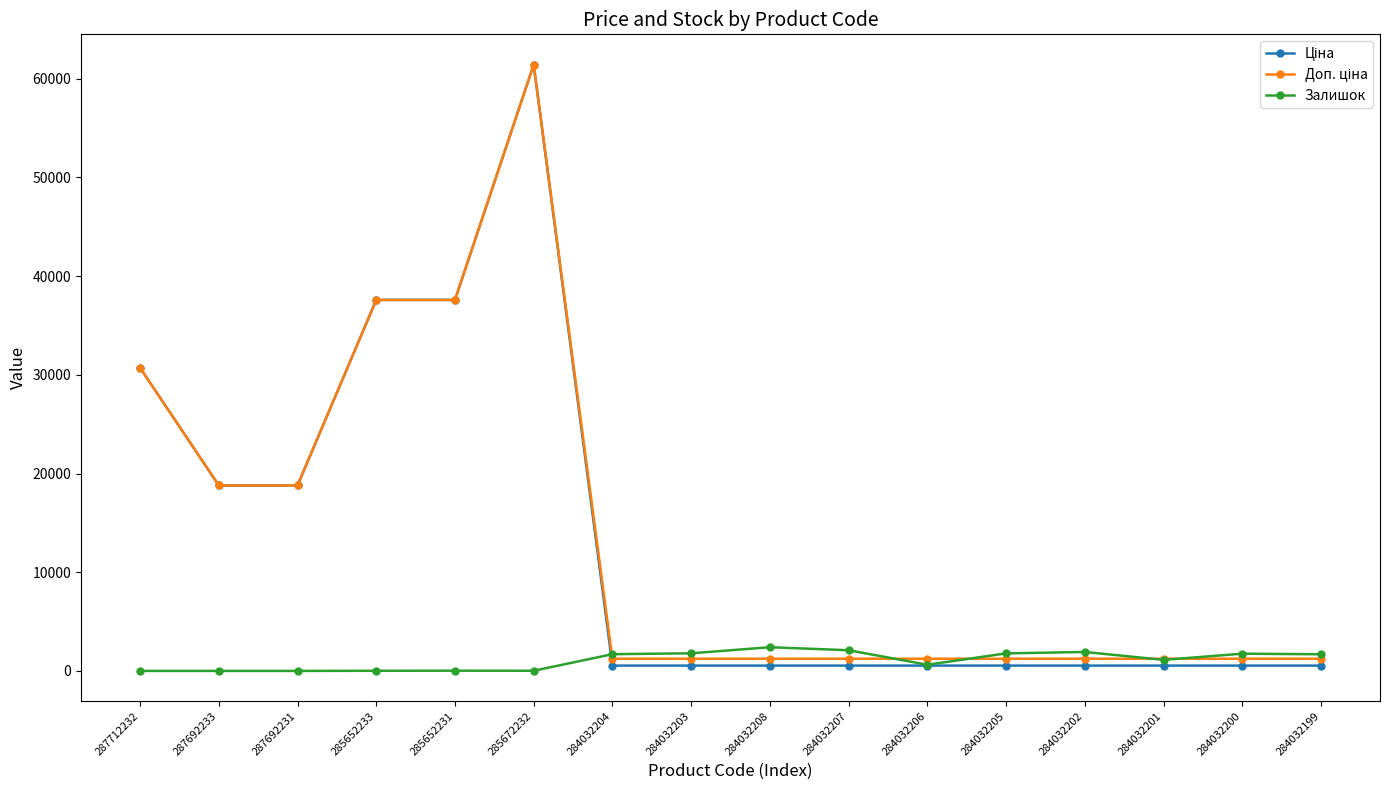

What is the total value across all series at 287712232?

61434.3